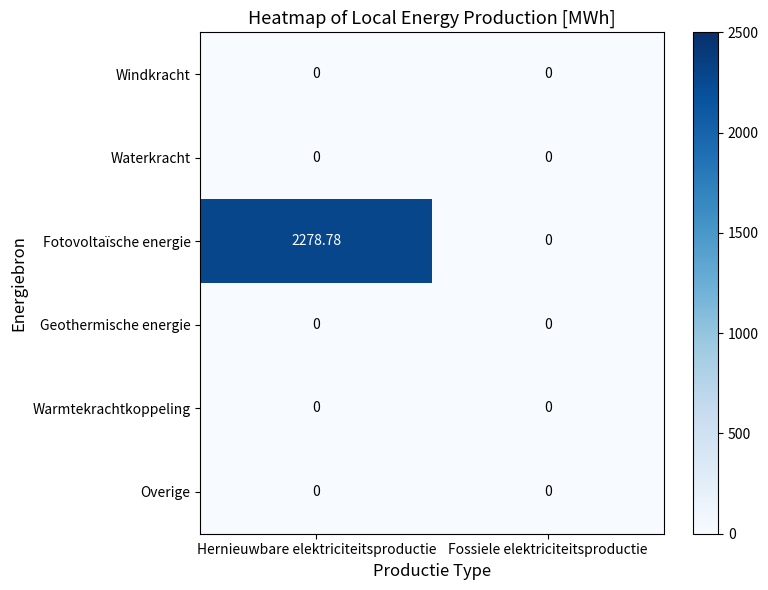

How many series are shown in this chart?

6